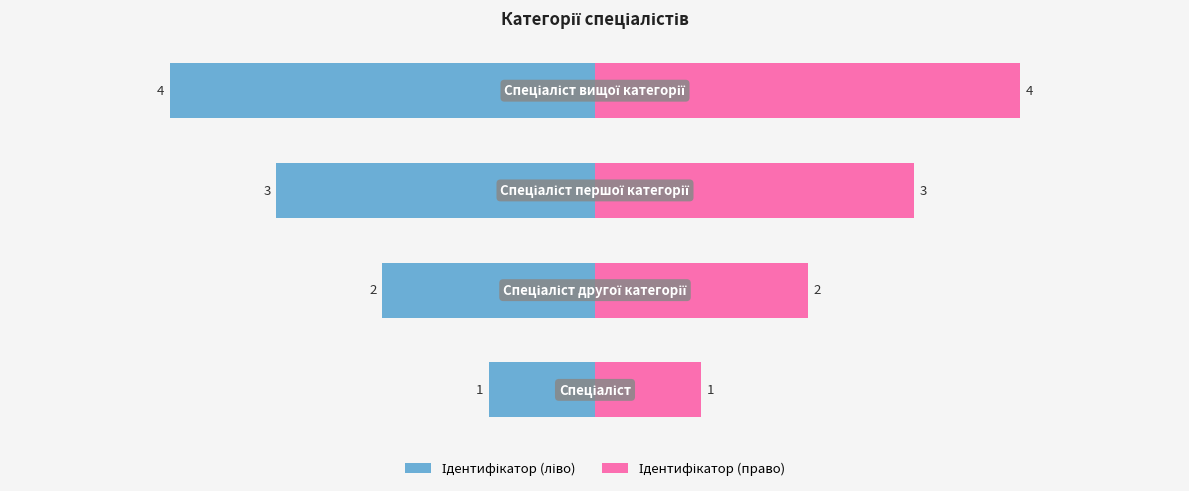

The value of Ідентифікатор (ліво) at 0 is -7. True or false?

False